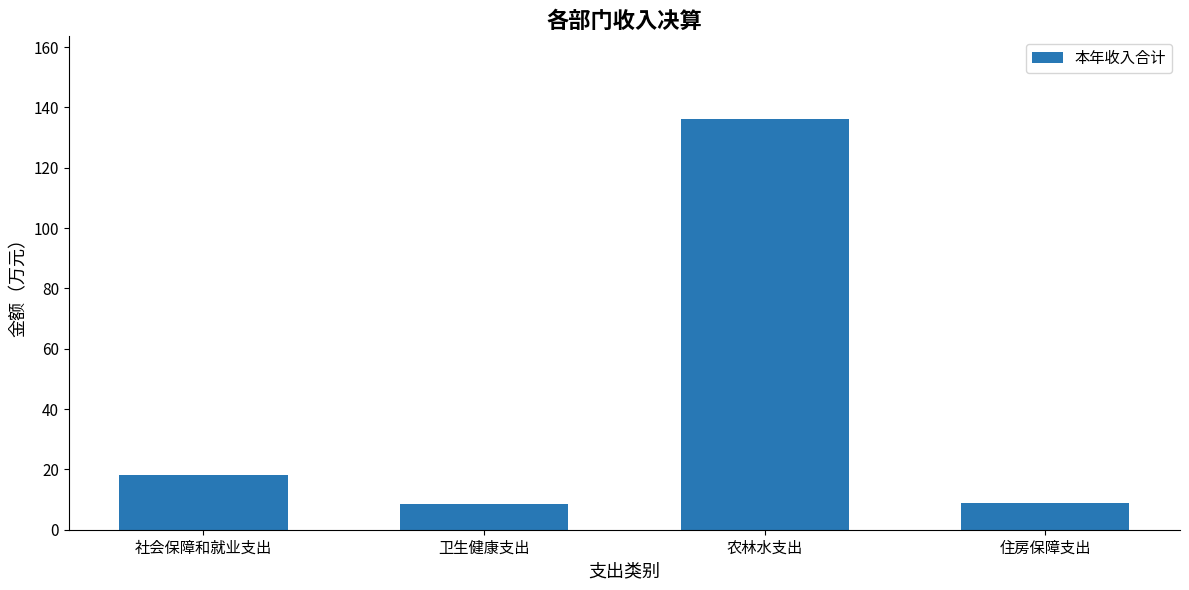

Between 卫生健康支出 and 农林水支出, which is larger?

农林水支出